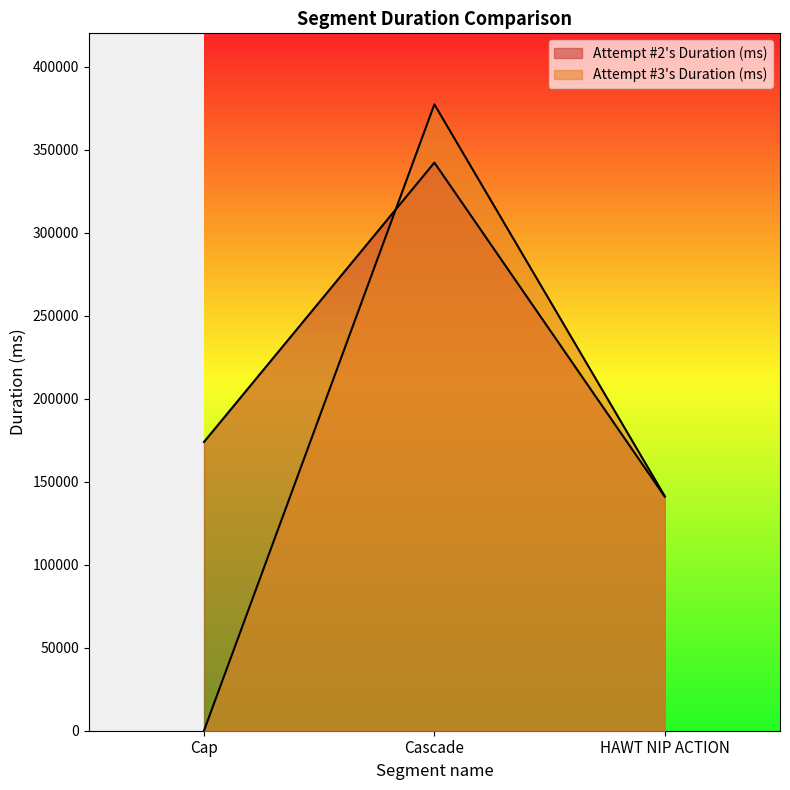

Reading left to right, what are all the values shown in this chart?

Attempt #2's Duration (ms): Cap=173917	Cascade=342138	HAWT NIP ACTION=140935
Attempt #3's Duration (ms): Cap=0	Cascade=377233	HAWT NIP ACTION=141221